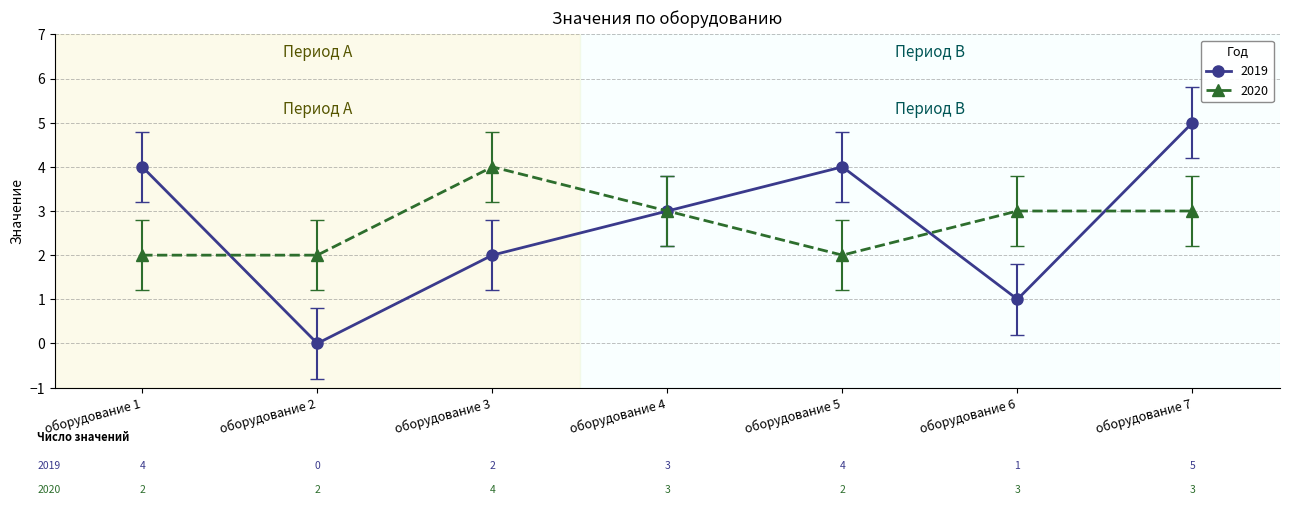

True or false: 2020 has more than 0 points higher than both neighbors.

True